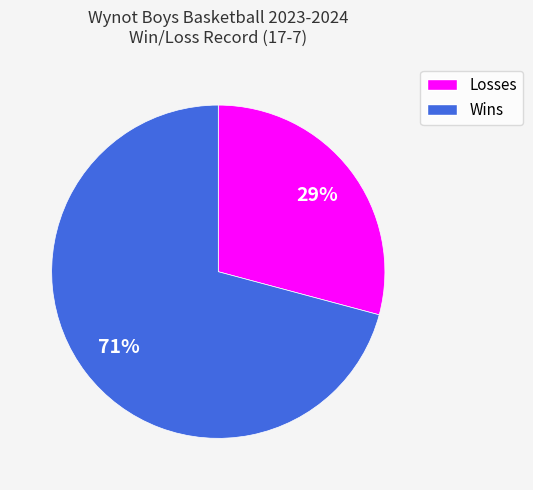

Which category has the biggest portion of the pie?

Wins